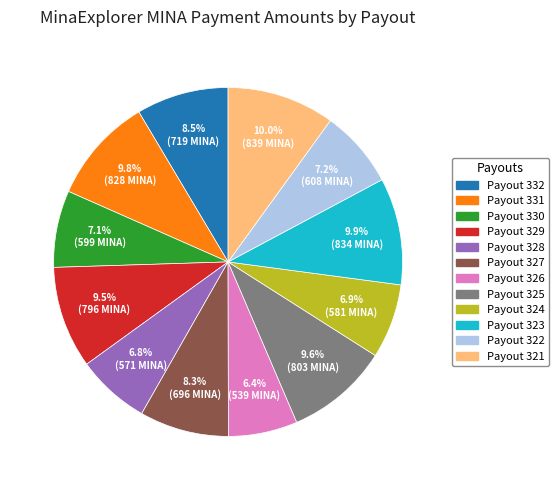

Does Payout 322 represent more than half of the total?

No